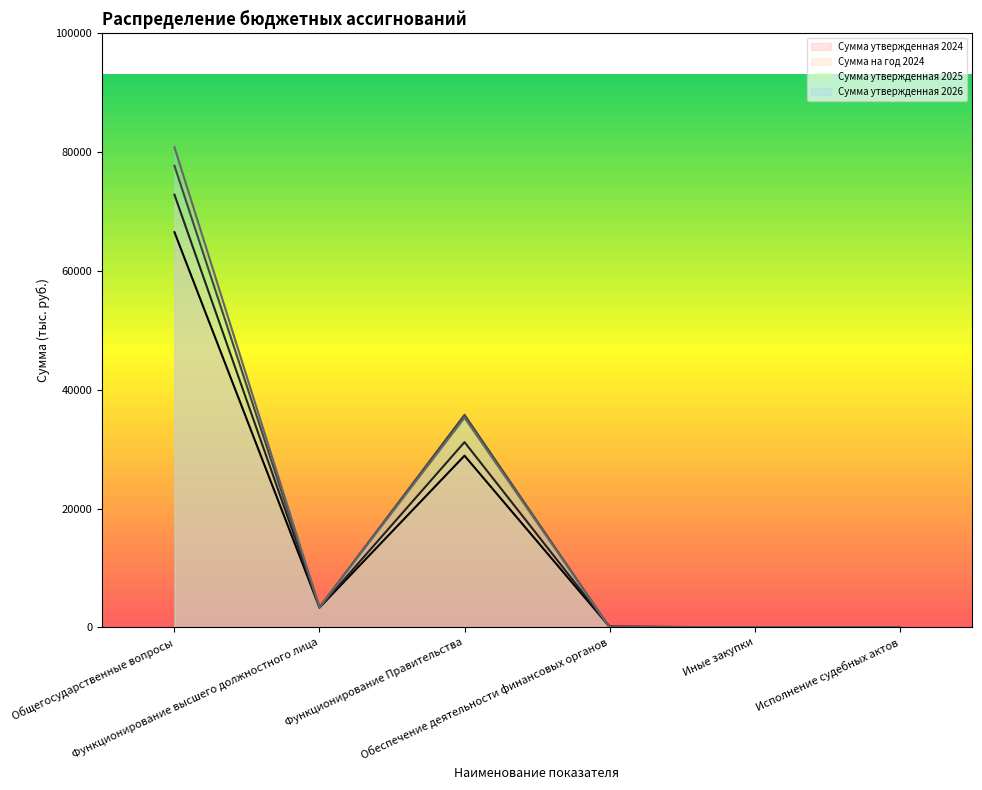

Count the number of data series in this chart.

4